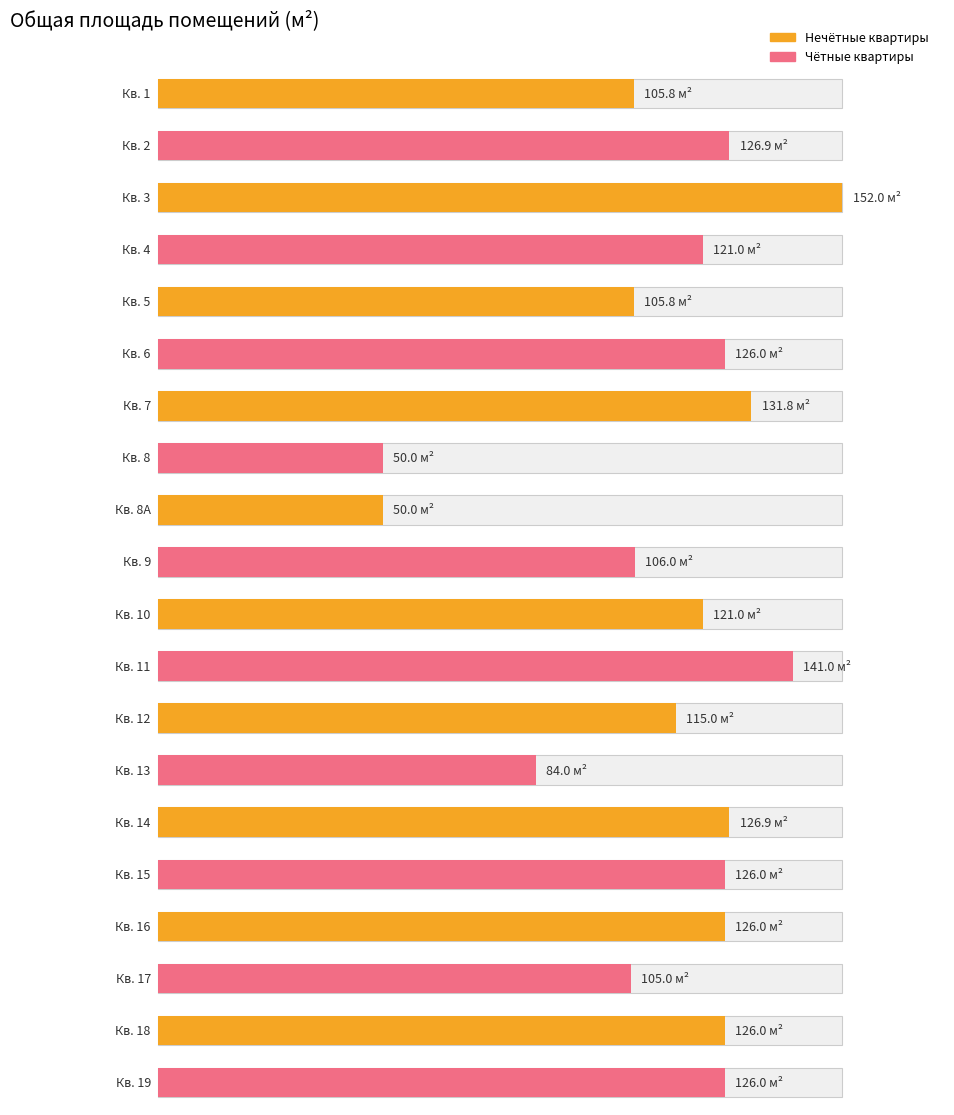

What is the difference between the maximum and second lowest values?

102.0